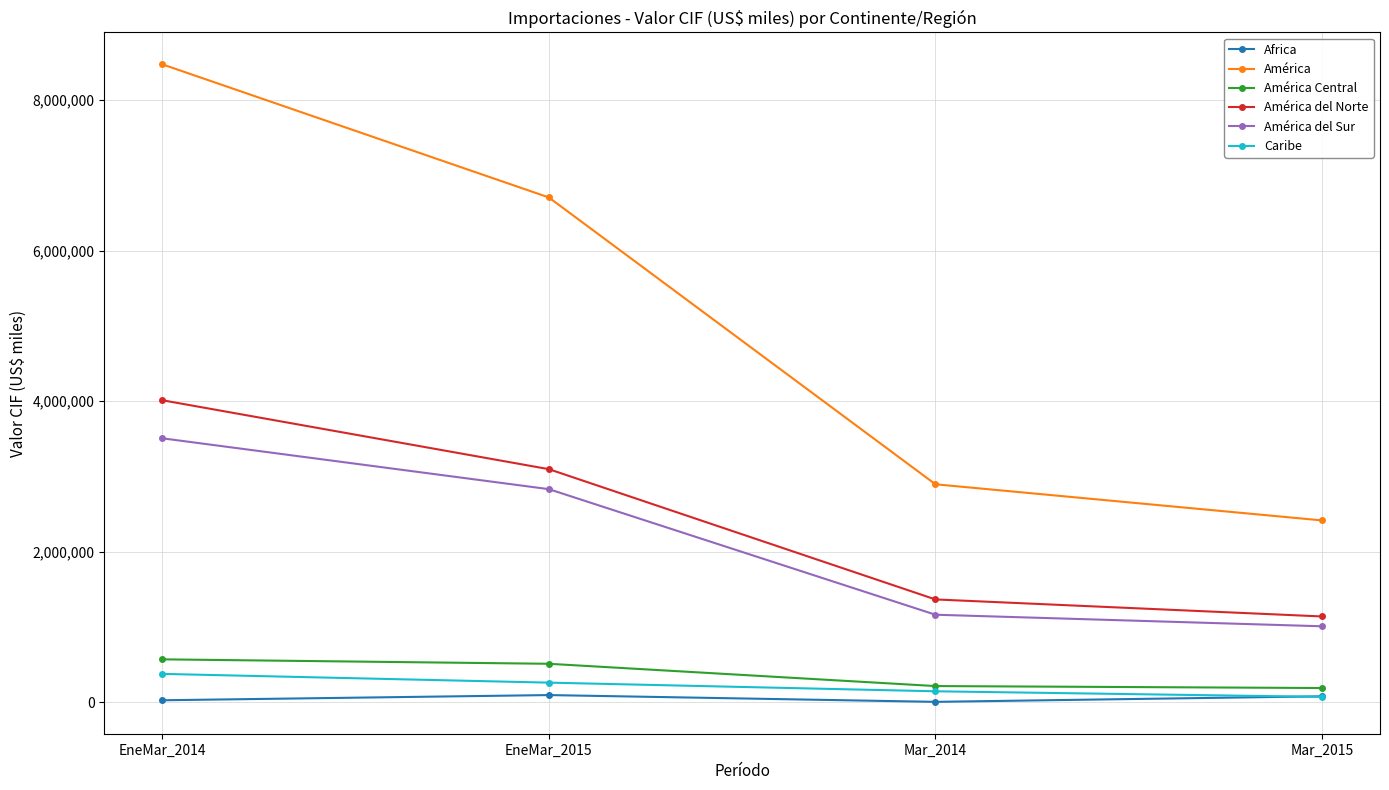

What position from the left is Mar_2015?

4